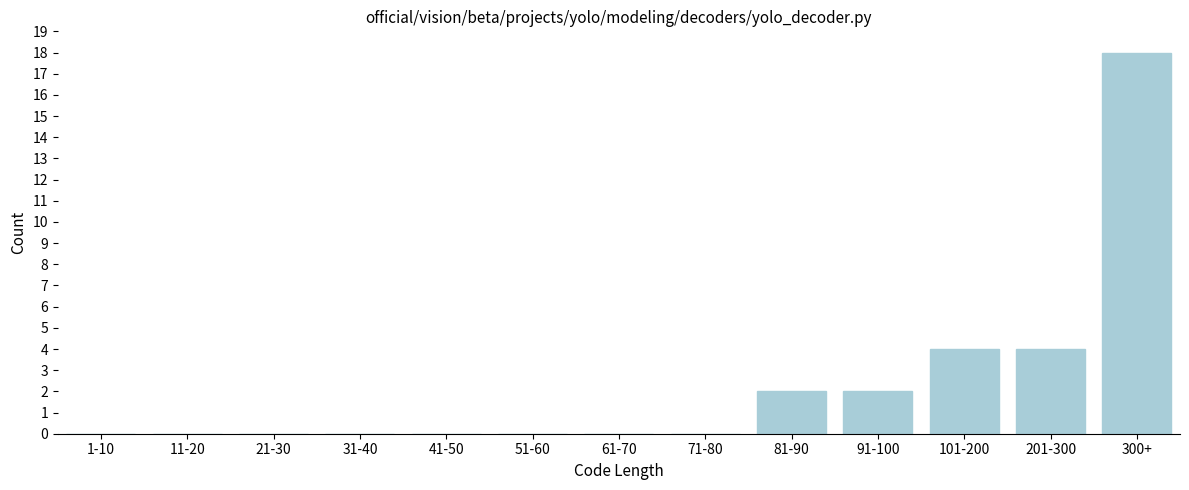

Reading left to right, list all the values displayed in this chart.

1-10=0	11-20=0	21-30=0	31-40=0	41-50=0	51-60=0	61-70=0	71-80=0	81-90=2	91-100=2	101-200=4	201-300=4	300+=18